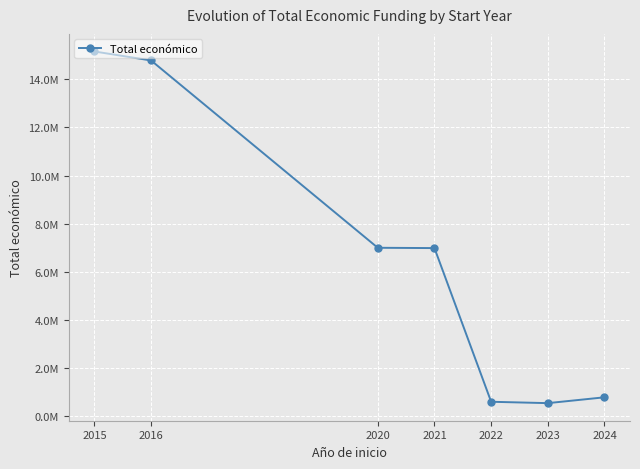

What is the minimum value shown in the chart?

540000